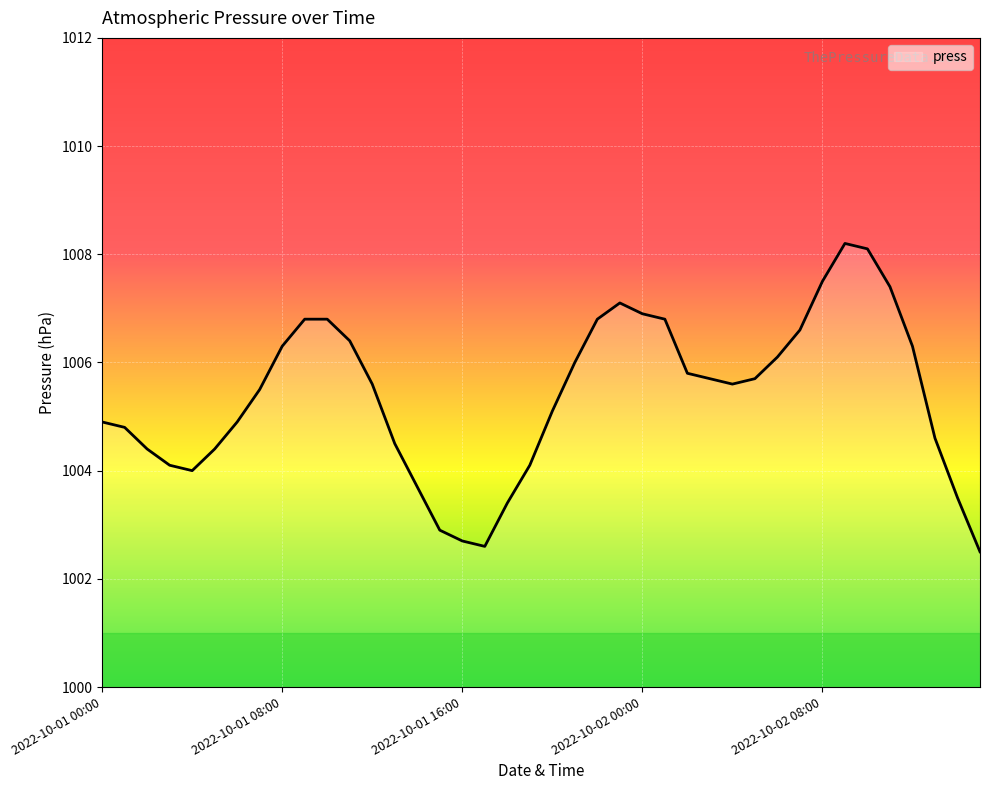

What is the difference between the maximum and minimum values?

5.7